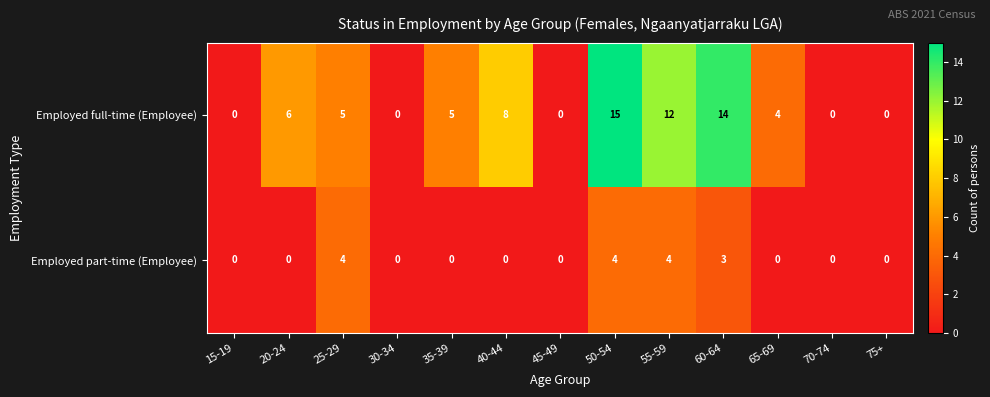

The Employed part-time (Employee) series shows 3 at 60-64. True or false?

True